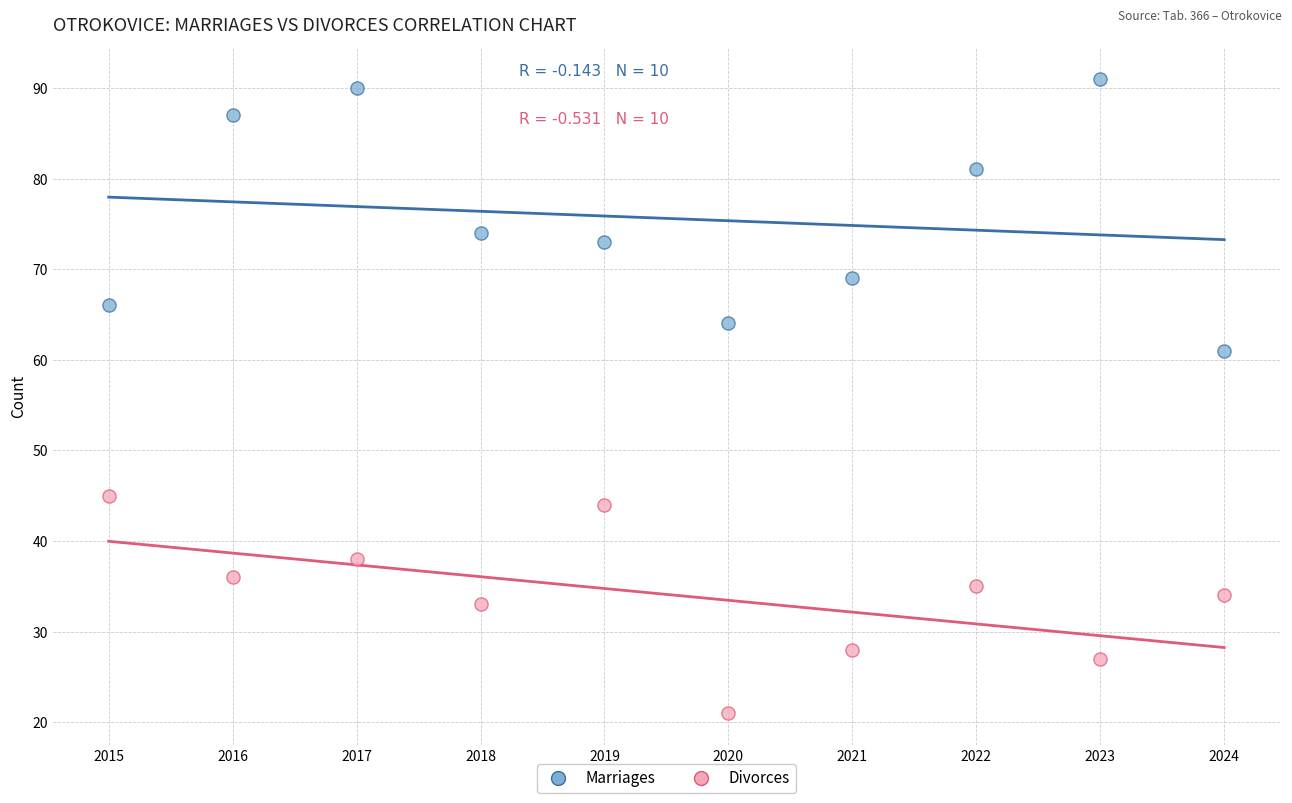

What is the X range (max minus min) for the scatter plot?

9